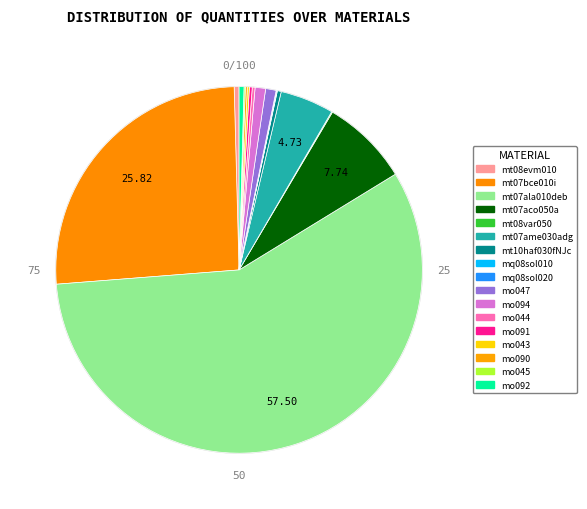

The mo044 slice represents 0% of the pie. True or false?

True